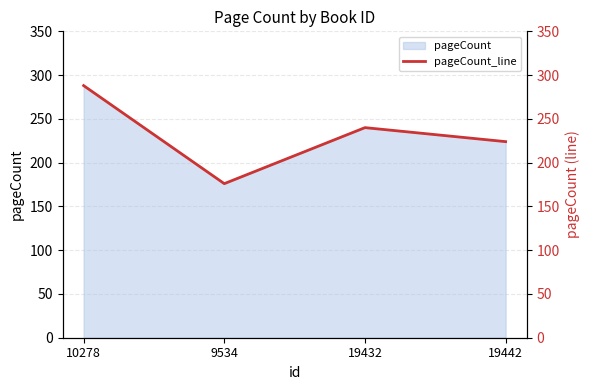

What is the label of the 2nd point from the right?

19432